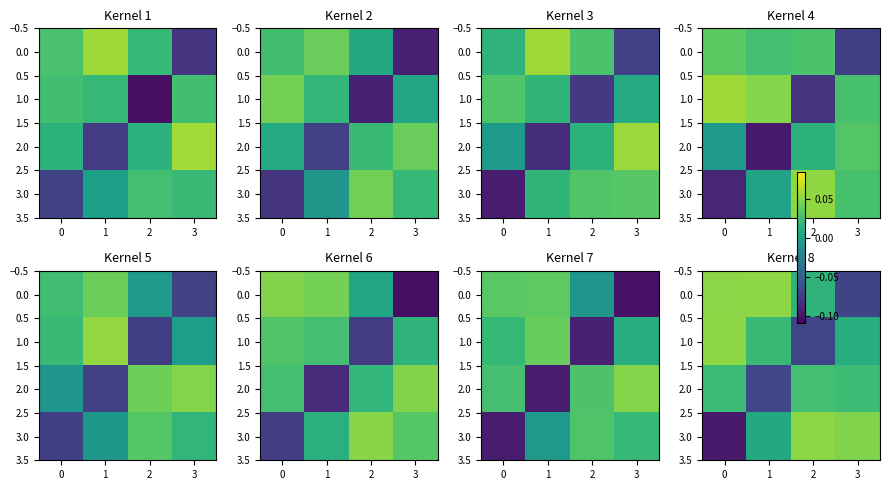

Between 2 and 3, which is larger?

2